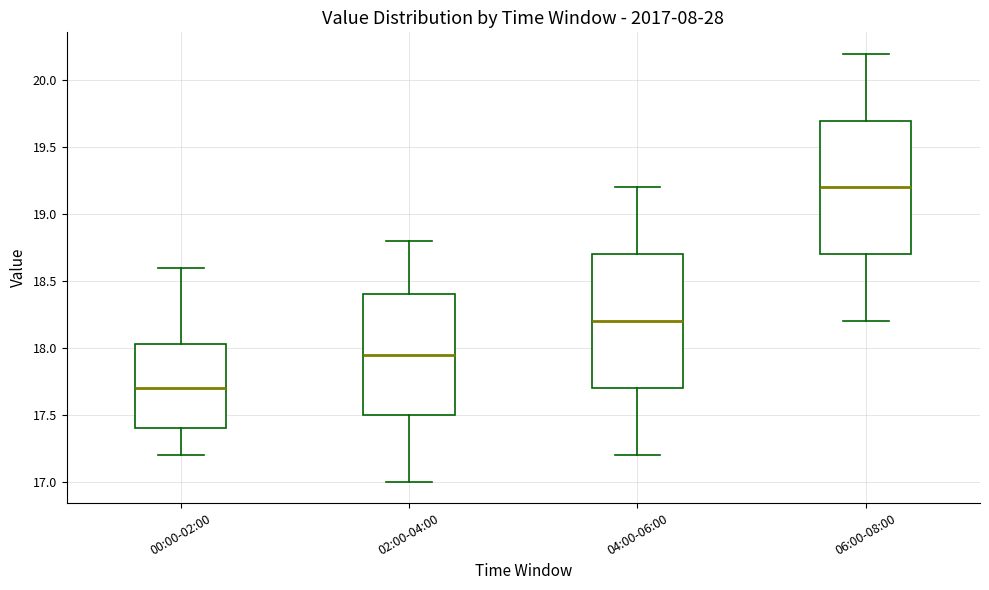

Reading left to right, read every box against the y-axis: the position of its median line, the range the box covers, and the ends of its whiskers. The values are not printed on the chart, so give them approximately, as read against the axis.

00:00-02:00: median 17.70, box 17.40 to 18.05, whiskers 17.20 to 18.60
02:00-04:00: median 17.95, box 17.50 to 18.40, whiskers 17.00 to 18.80
04:00-06:00: median 18.20, box 17.70 to 18.70, whiskers 17.20 to 19.20
06:00-08:00: median 19.20, box 18.70 to 19.70, whiskers 18.20 to 20.20